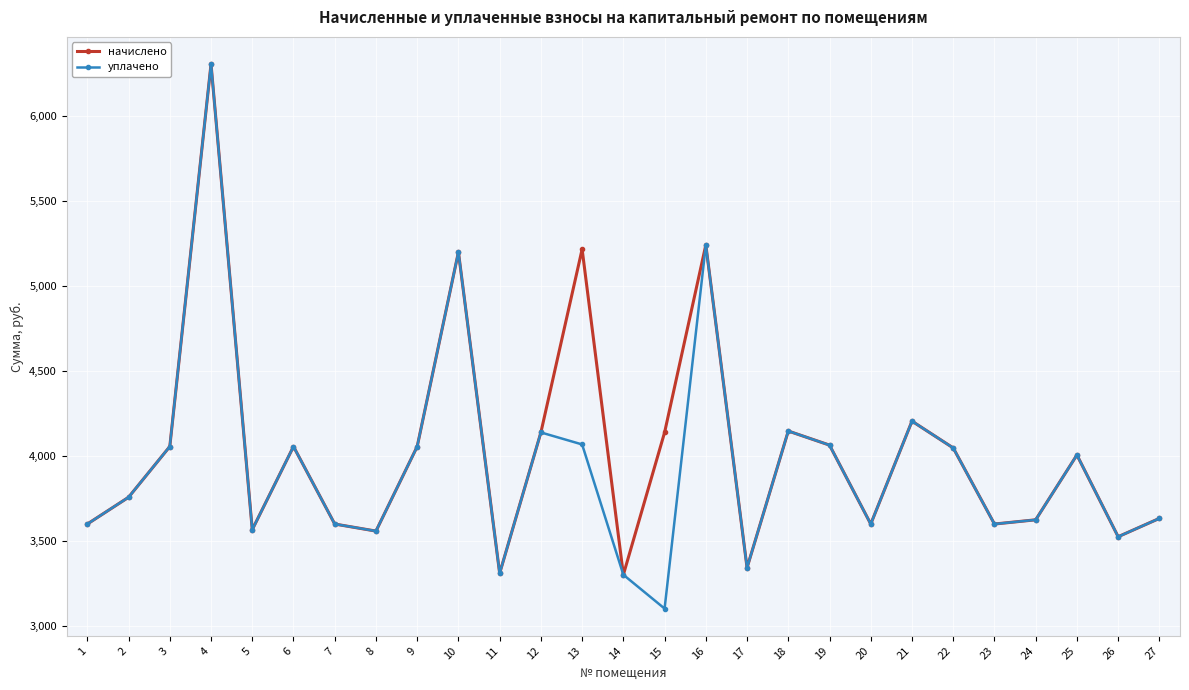

What is the sum of the начислено values at 4 and 27?

9939.0